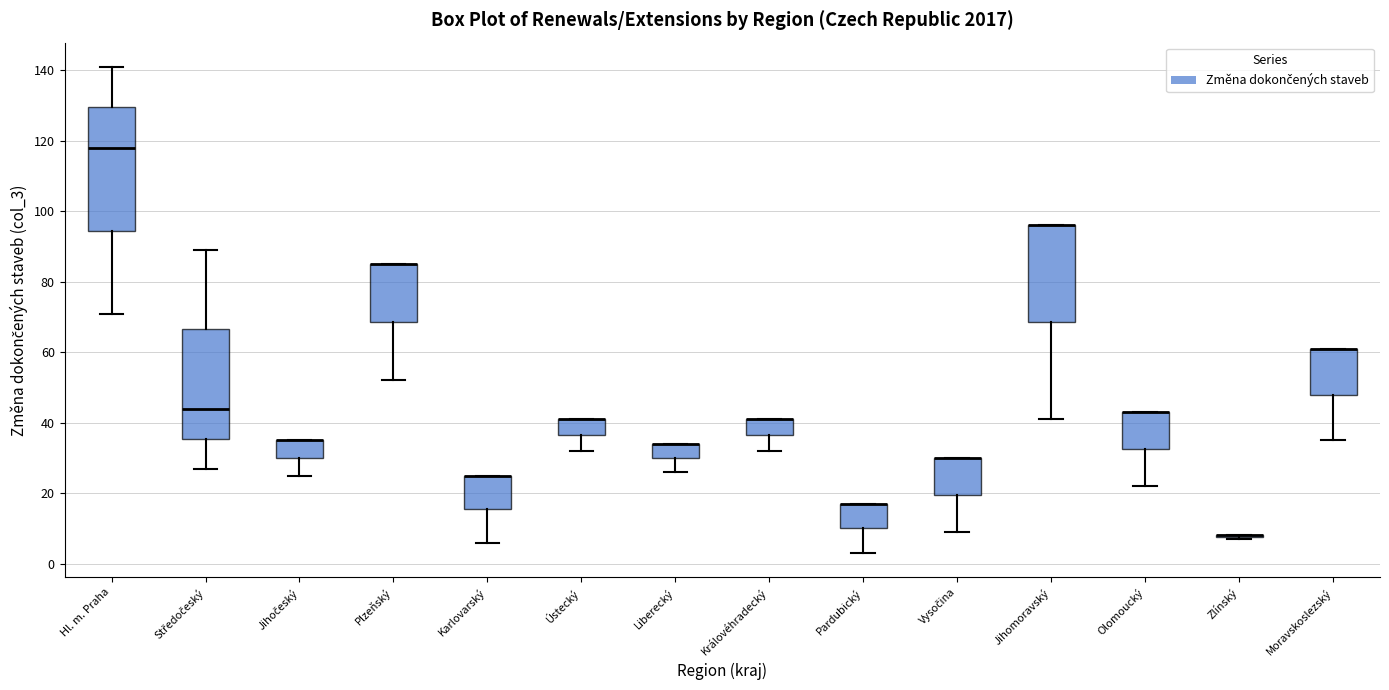

Reading left to right, transcribe this box plot: for each box, give where its median line is, the range the box spans, and where its two whiskers end, as read against the y-axis. The values are not printed on the chart, so give them approximately, as read against the axis.

Hl. m. Praha: median 118, box 94 to 130, whiskers 72 to 142
Středočeský: median 44, box 36 to 66, whiskers 28 to 90
Jihočeský: median 36 (drawn on the box's upper edge), box 30 to 36, whiskers 26 to 36
Plzeňský: median 86 (drawn on the box's upper edge), box 68 to 86, whiskers 52 to 86
Karlovarský: median 26 (drawn on the box's upper edge), box 16 to 26, whiskers 6 to 26
Ústecký: median 42 (drawn on the box's upper edge), box 36 to 42, whiskers 32 to 42
Liberecký: median 34 (drawn on the box's upper edge), box 30 to 34, whiskers 26 to 34
Královéhradecký: median 42 (drawn on the box's upper edge), box 36 to 42, whiskers 32 to 42
Pardubický: median 18 (drawn on the box's upper edge), box 10 to 18, whiskers 4 to 18
Vysočina: median 30 (drawn on the box's upper edge), box 20 to 30, whiskers 10 to 30
Jihomoravský: median 96 (drawn on the box's upper edge), box 68 to 96, whiskers 42 to 96
Olomoucký: median 44 (drawn on the box's upper edge), box 32 to 44, whiskers 22 to 44
Zlínský: box collapsed to a line at 8, whiskers 8 to 8
Moravskoslezský: median 62 (drawn on the box's upper edge), box 48 to 62, whiskers 36 to 62